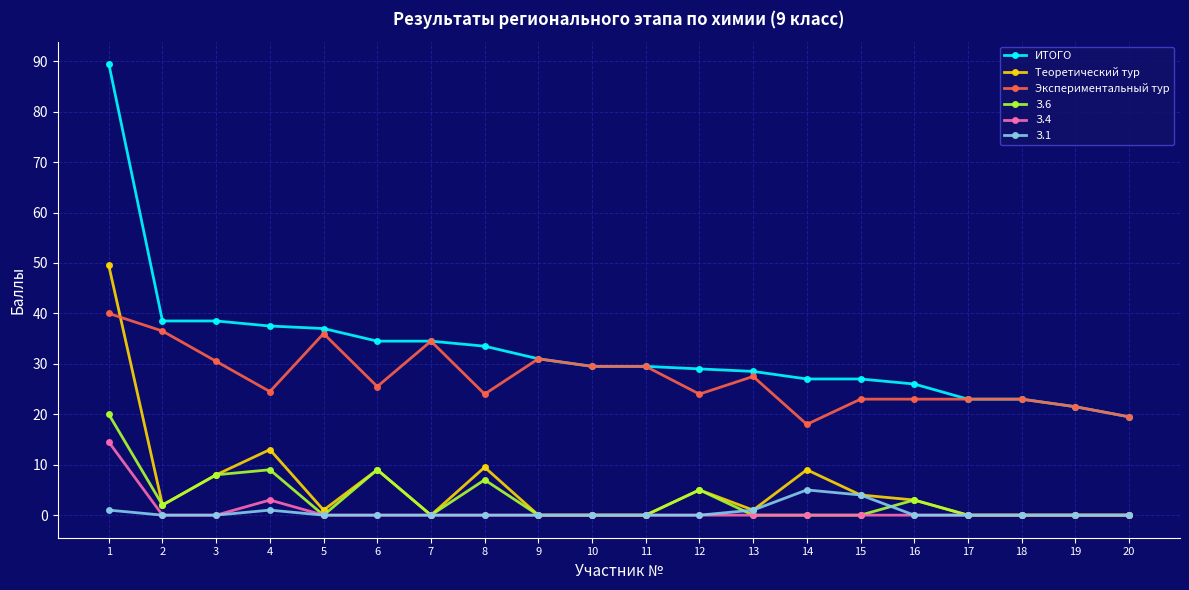

List the series in order of their peak value, highest first.

ИТОГО, Теоретический тур, Экспериментальный тур, З.6, З.4, З.1